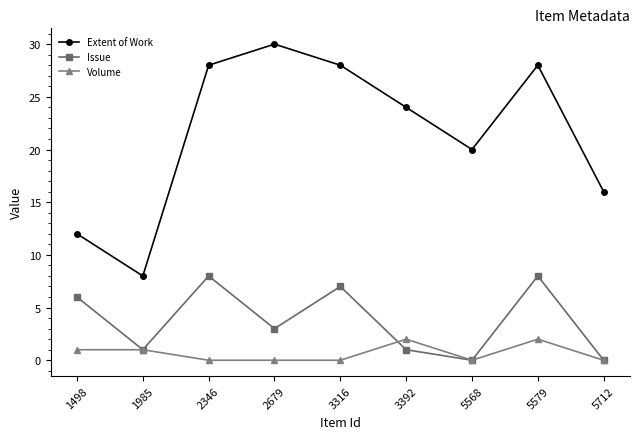

True or false: Extent of Work and Issue intersect in this chart.

False